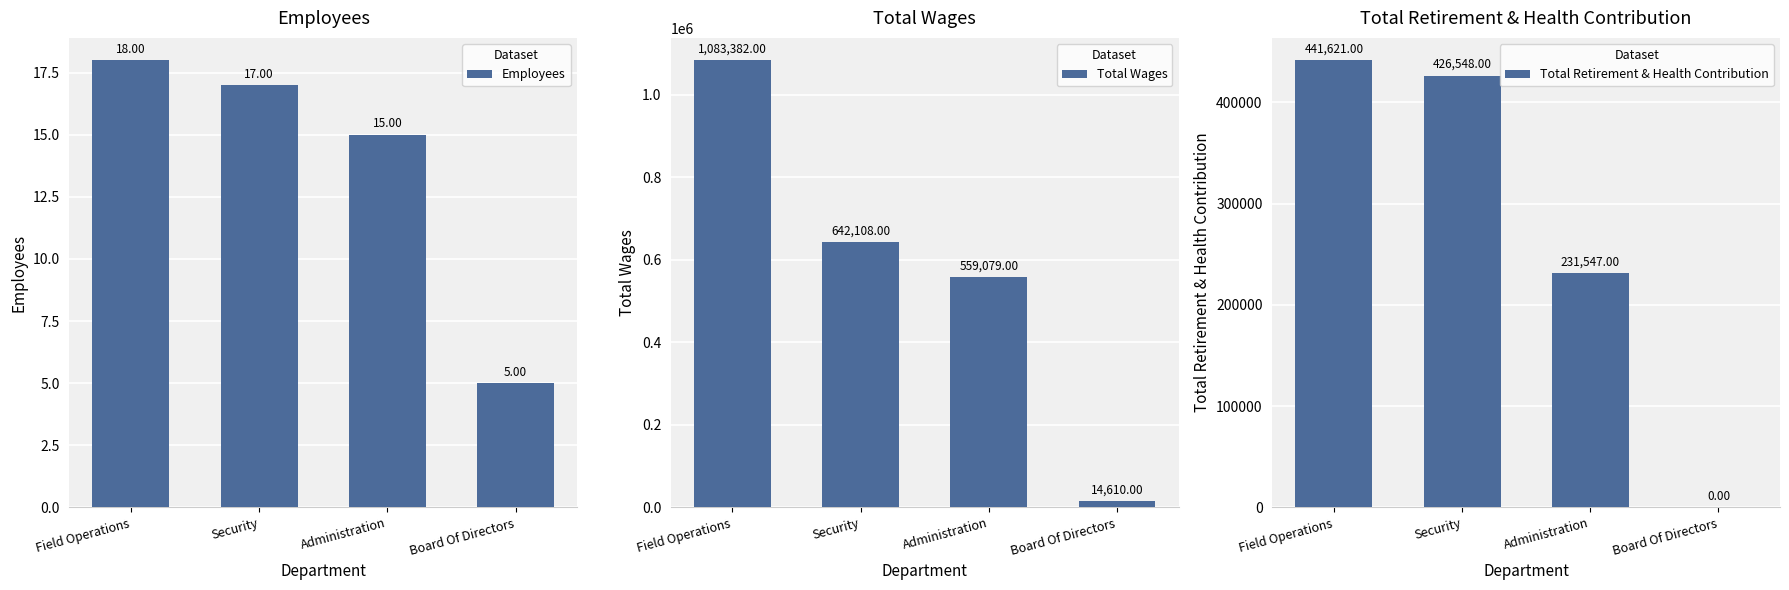

At how many categories does at least one series exceed 756359?

1